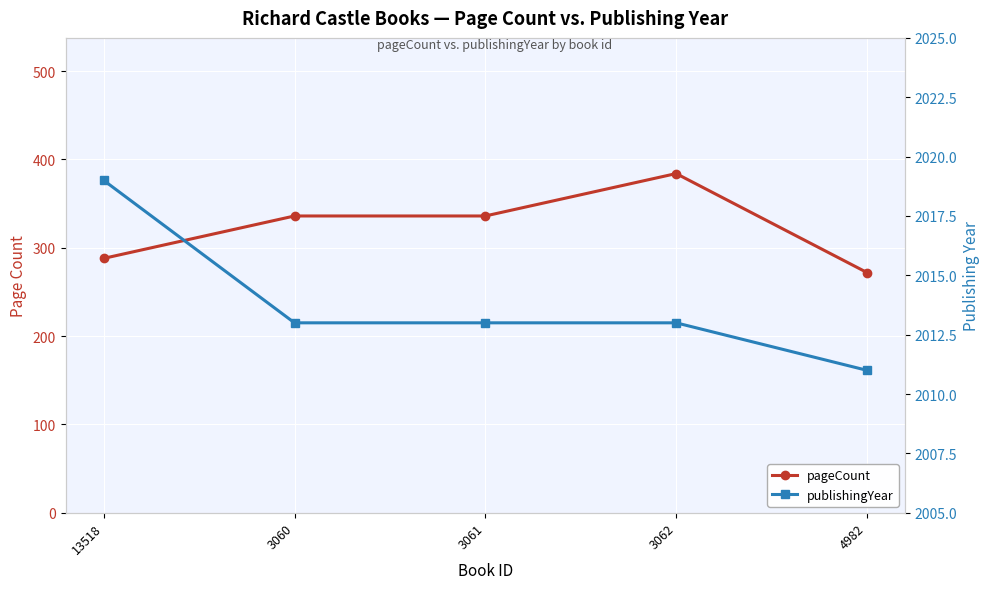

What is the label of the 3rd point from the right?

3061